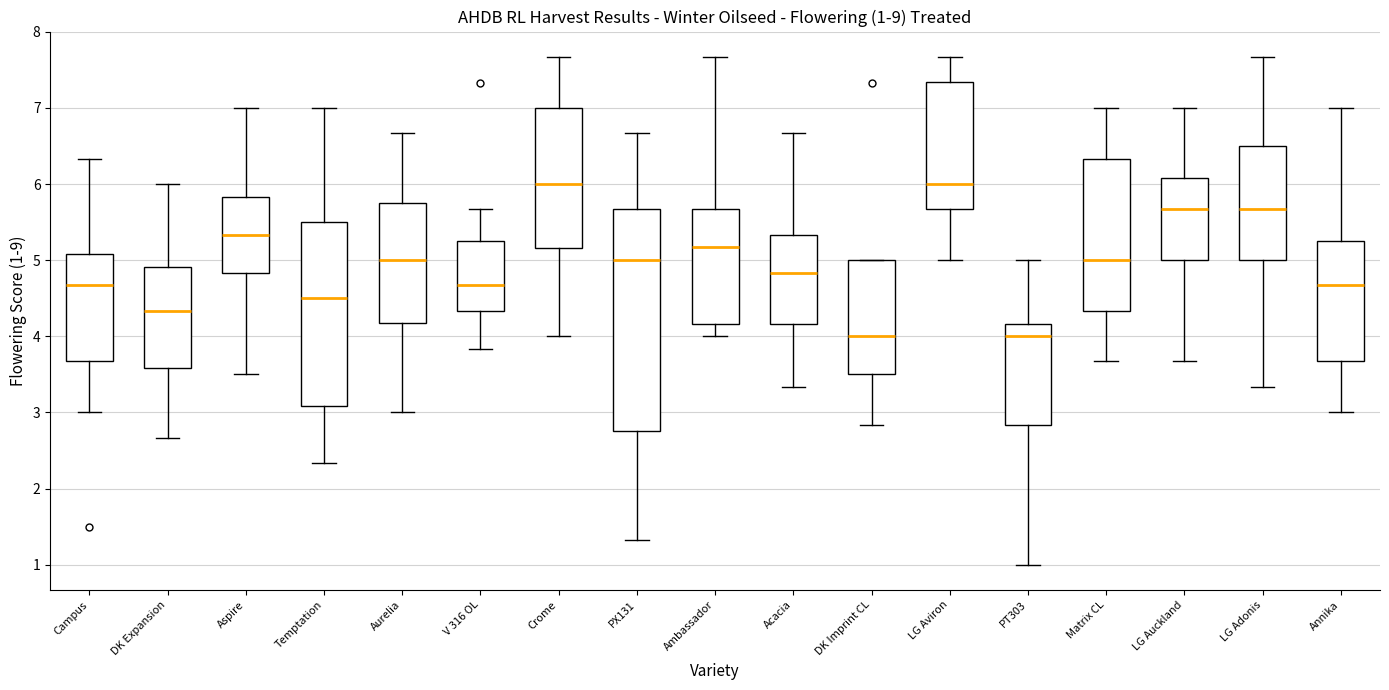

Comparing the boxes themselves (not the whiskers), which one is the tallest?

PX131